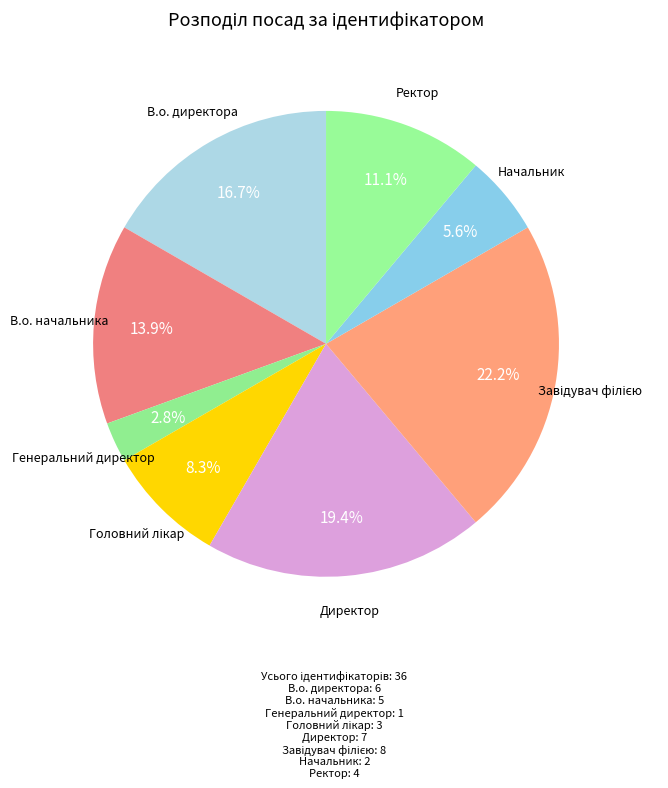

Count the number of slices in the pie.

8